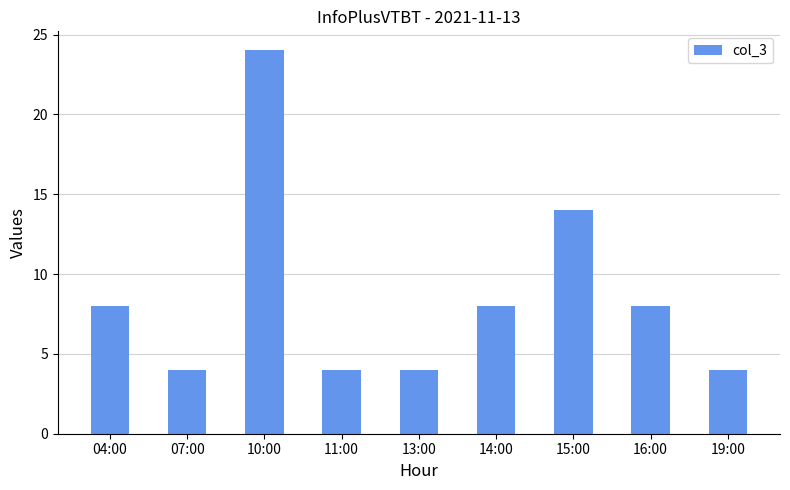

Reading left to right, list all the values displayed in this chart.

8	4	24	4	4	8	14	8	4